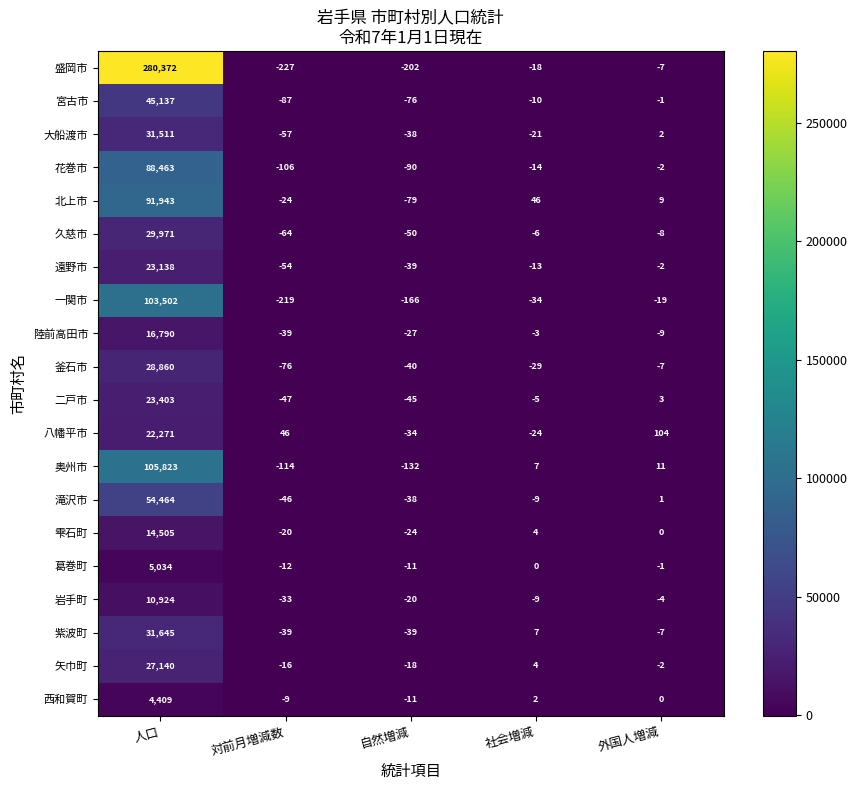

What is the difference between the second highest and minimum values in the 二戸市 series?

50